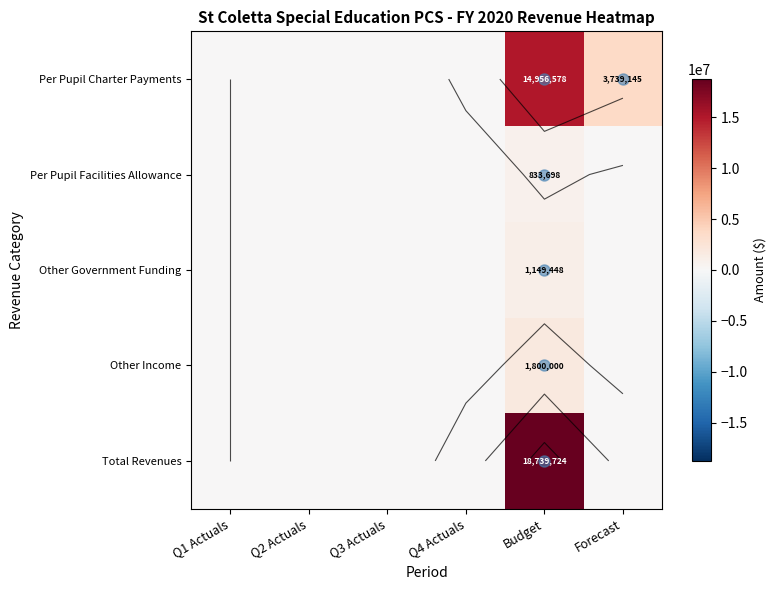

What is the difference between the highest and lowest values at Forecast?

3739144.6